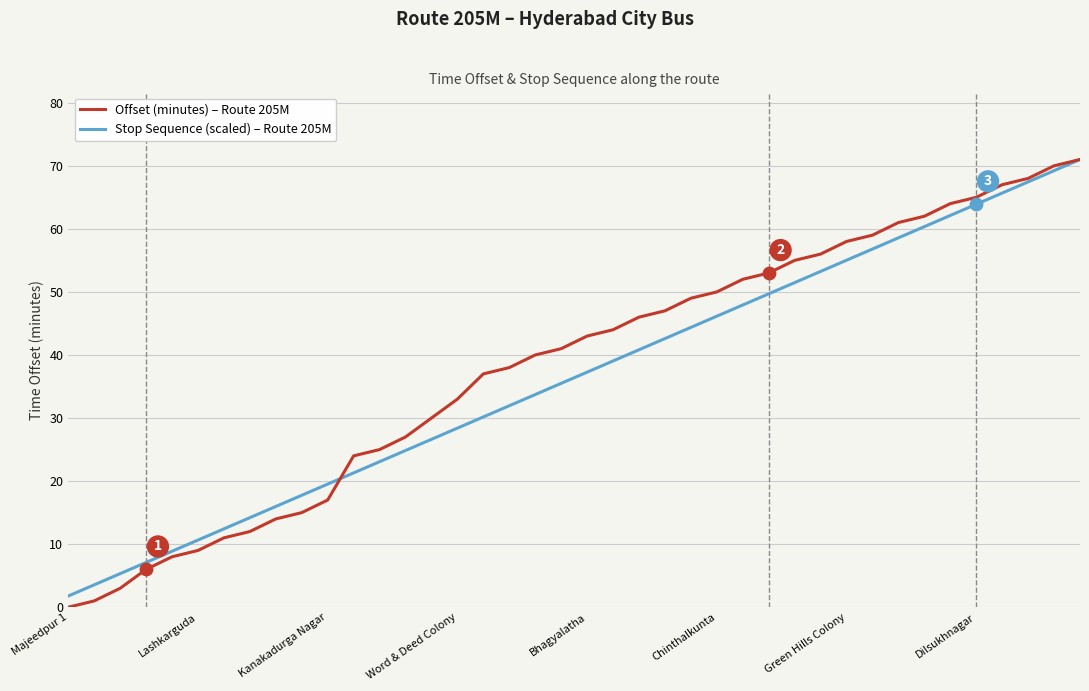

What are all the series names shown in the legend?

Offset (minutes) – Route 205M, Stop Sequence (scaled) – Route 205M